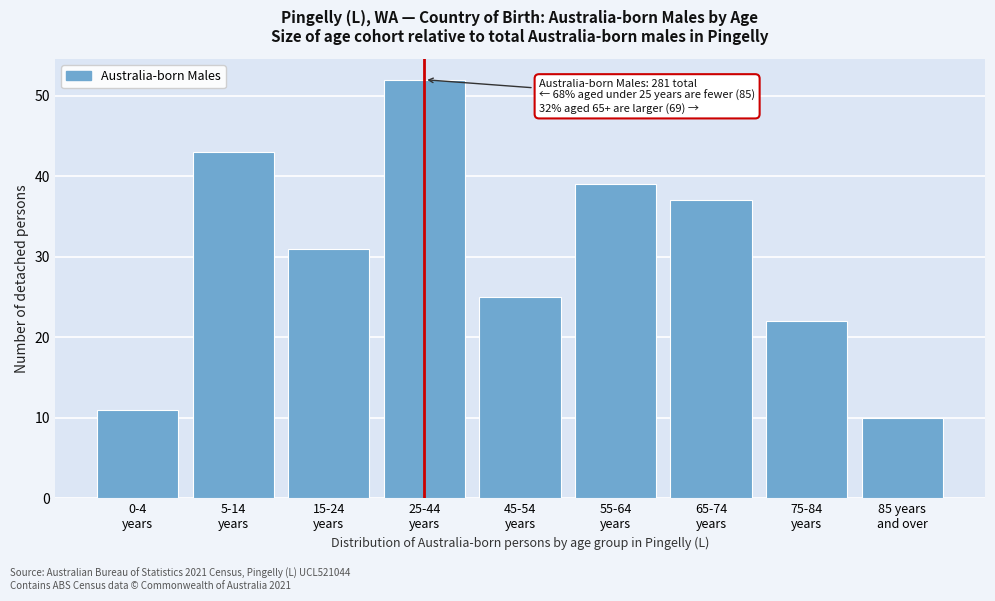

Reading left to right, extract all data points from this chart.

11	43	31	52	25	39	37	22	10